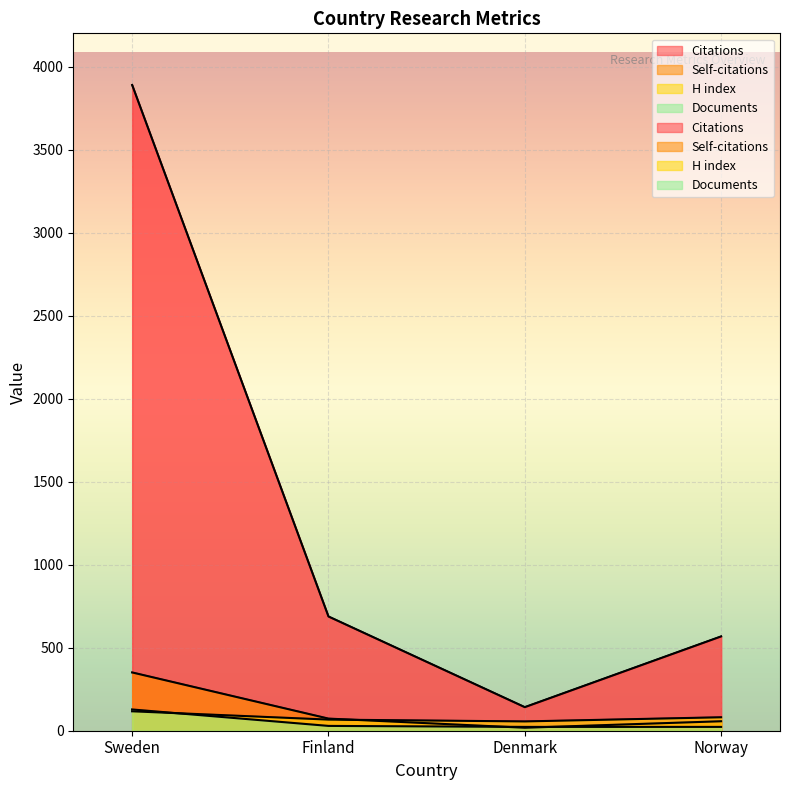

At Norway, list the series in order from smallest to largest.

Documents, Self-citations, H index, Citations